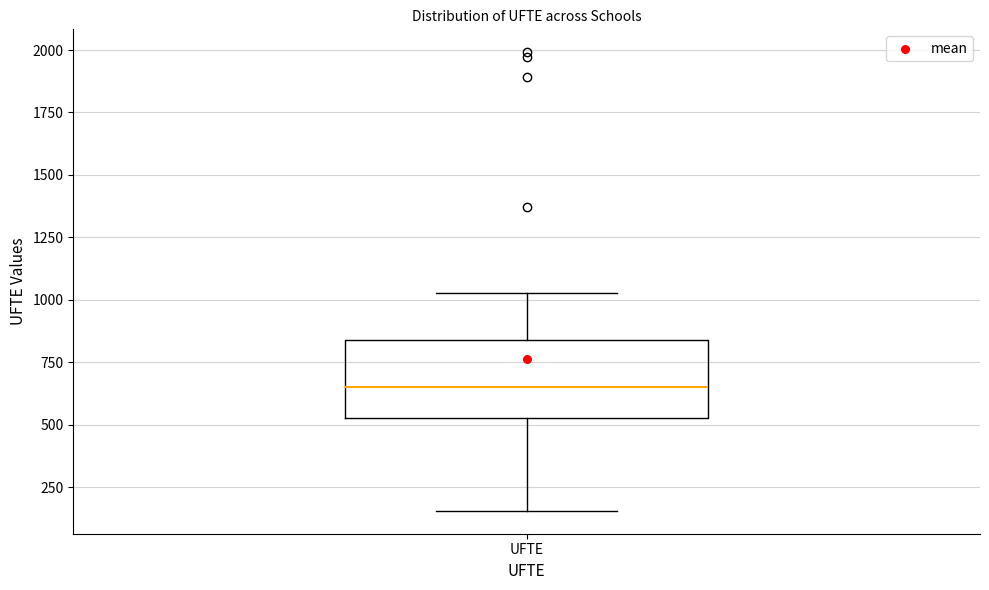

Where is the upper edge of the box for UFTE on the y-axis? The values are not printed on the chart, so give them approximately, as read against the axis.

850